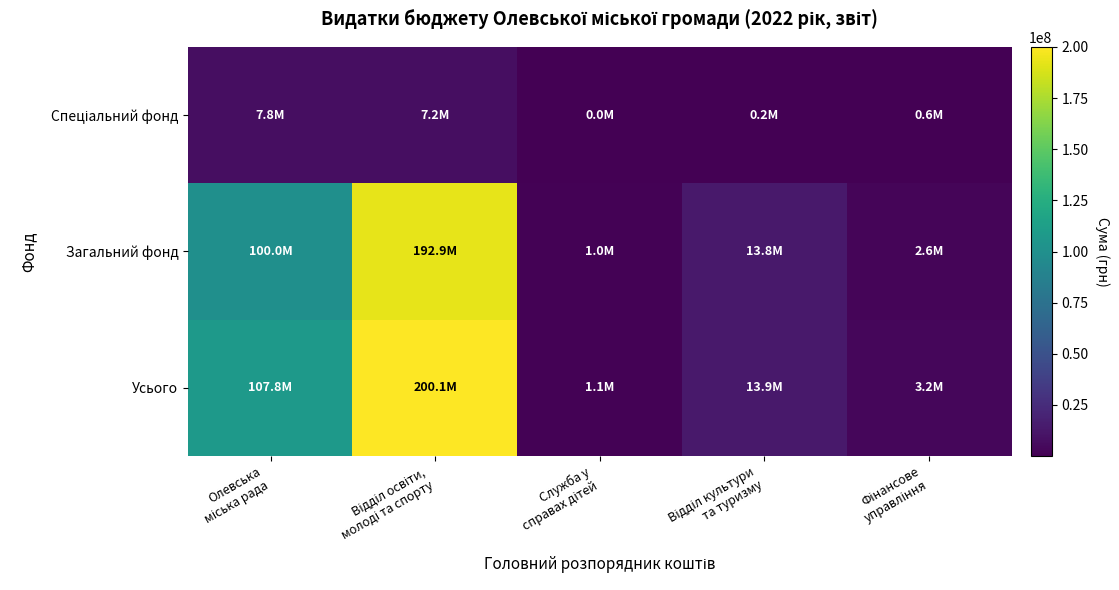

What is the maximum value shown in the chart?

200095800